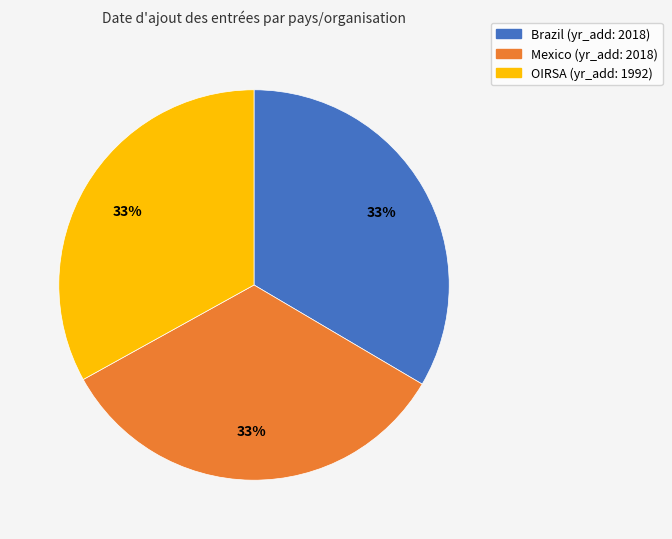

Is there any slice that represents more than half of the pie?

No